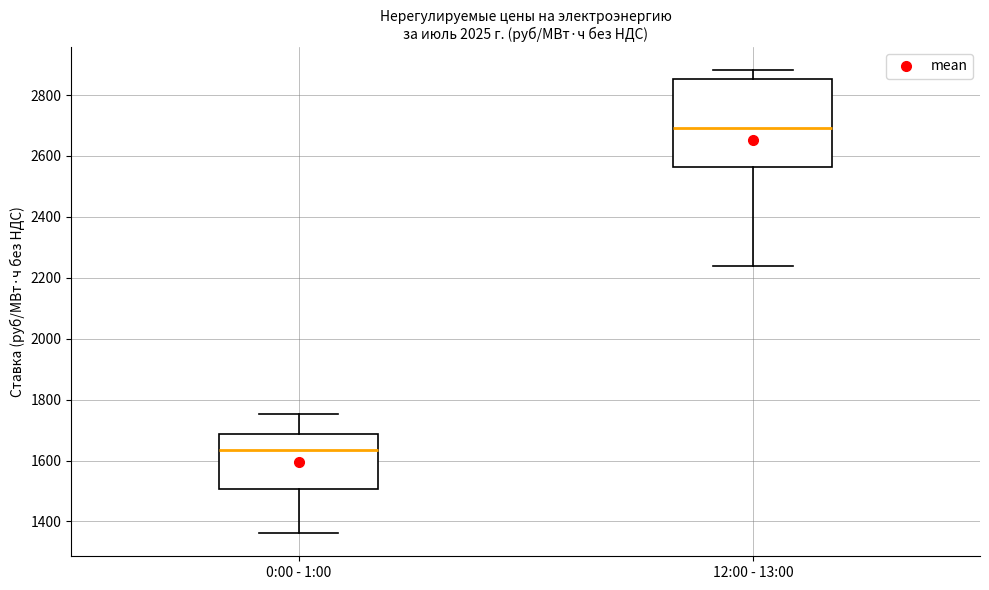

Which box's median line is the highest?

12:00 - 13:00